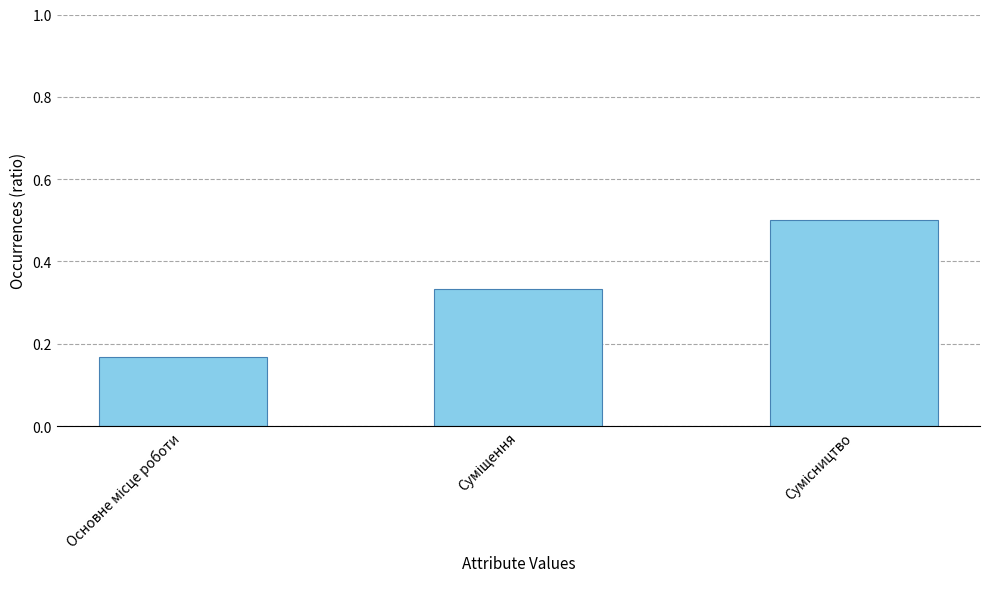

What is the greatest value displayed?

0.5